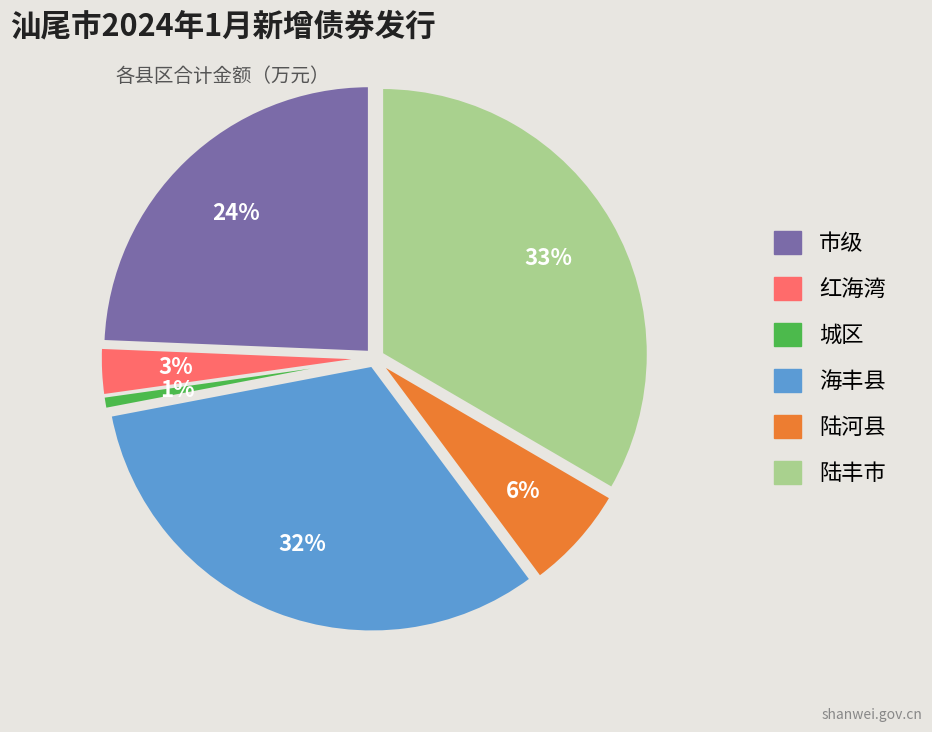

To the nearest percent, what percentage of the pie is 红海湾?

3%